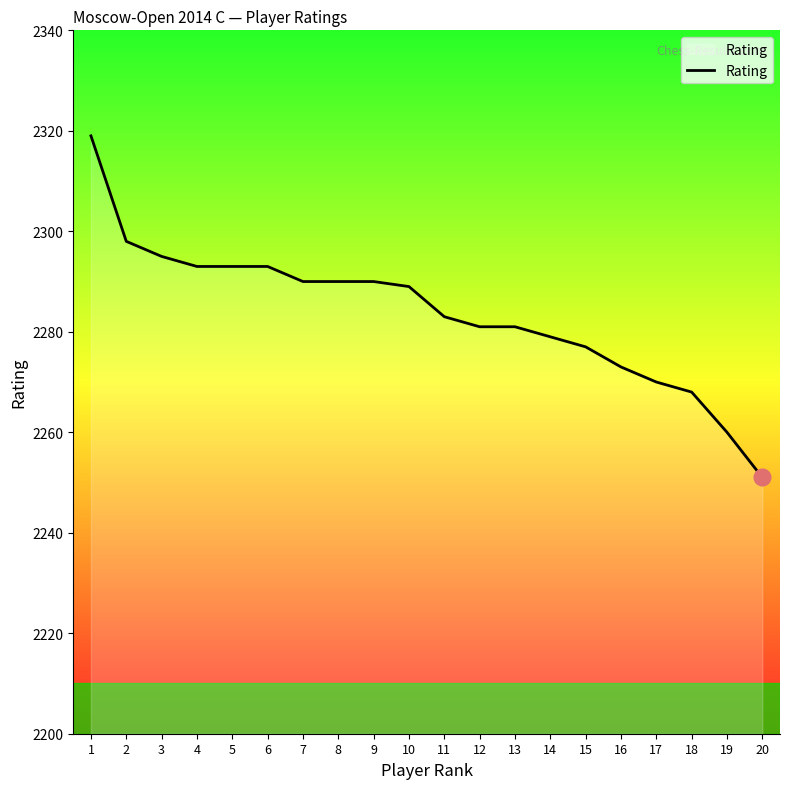

True or false: the data shows 1592 at 4.

False